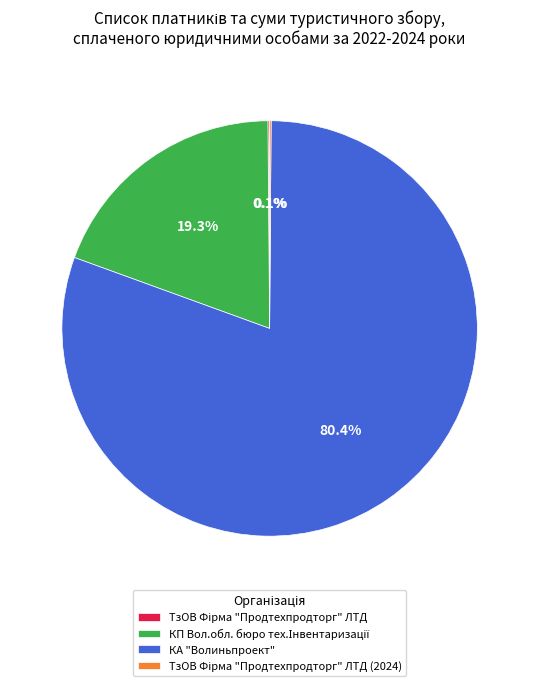

The КА "Волиньпроект" slice represents 80% of the pie. True or false?

True